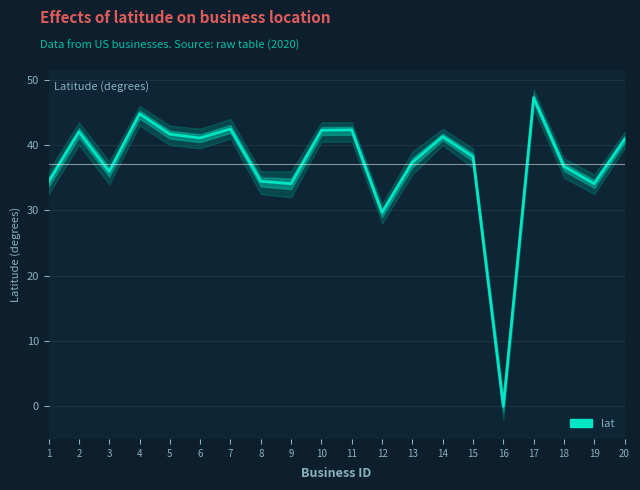

Where does the data first go above 40?

2